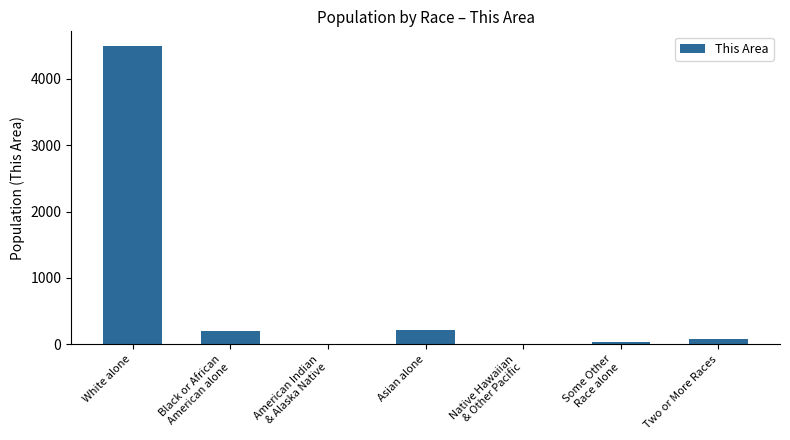

At which label is the value closest to 2246?

Asian alone